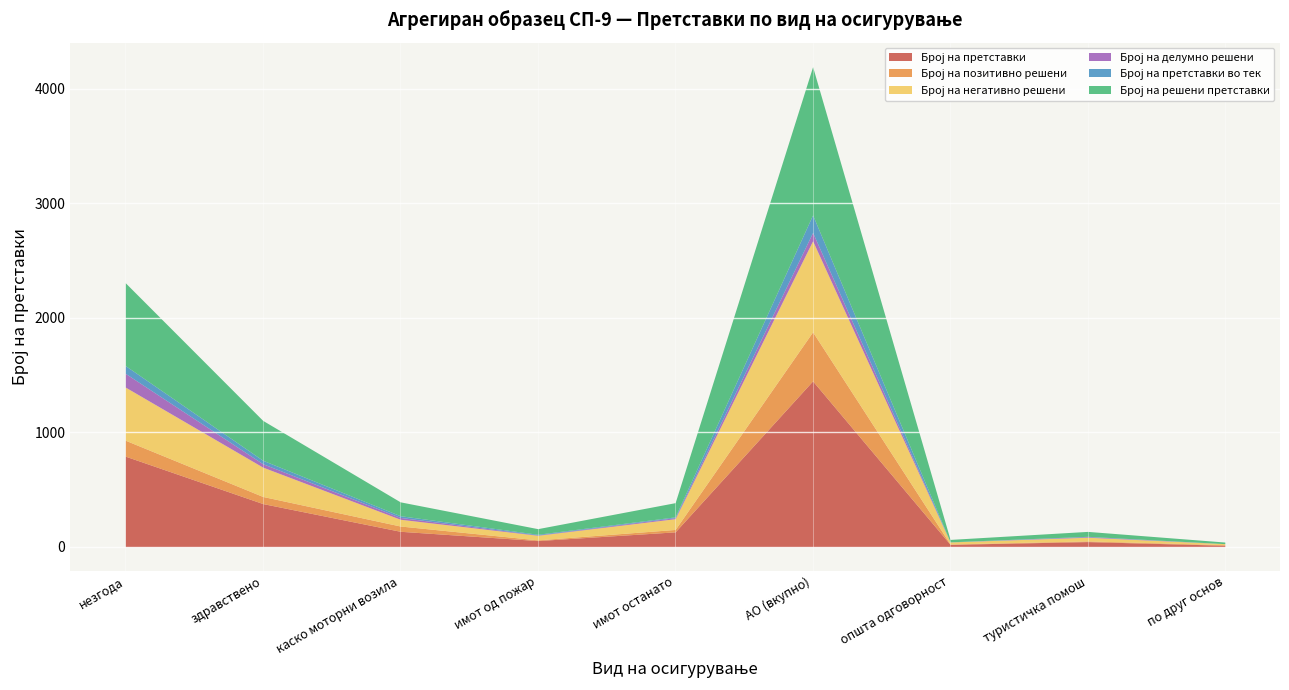

Between имот од пожар and општа одговорност, which series saw the biggest shift?

Број на претставки